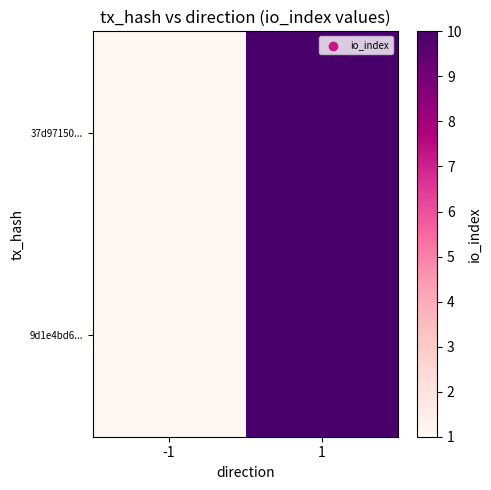

Reading right to left, list all the values displayed in this chart.

37d97150...: 1=10	-1=1
9d1e4bd6...: 1=10	-1=1